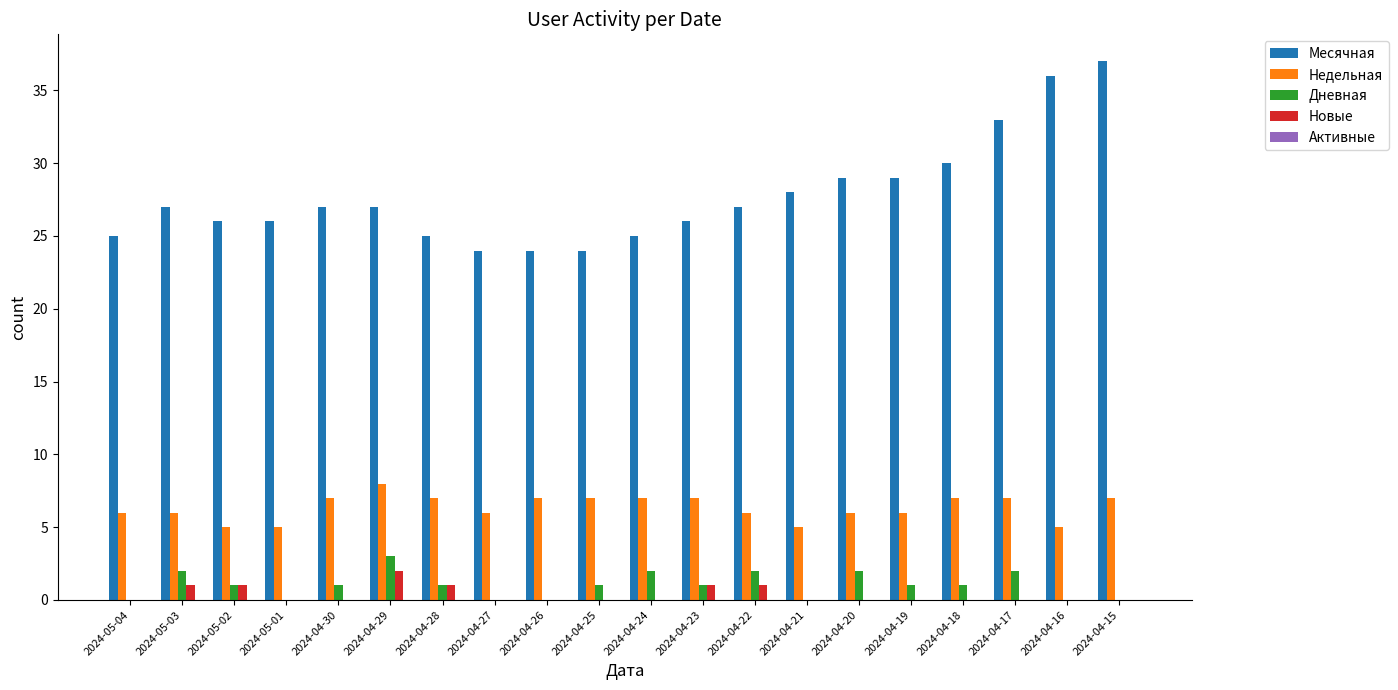

Which label corresponds to the largest value in the chart?

2024-04-15